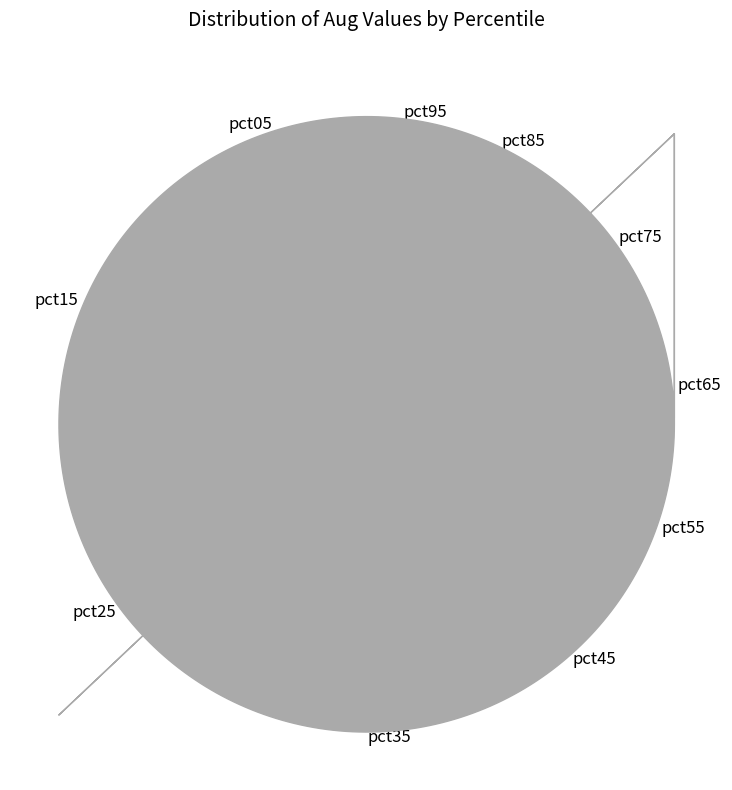

How many segments does this pie chart have?

10